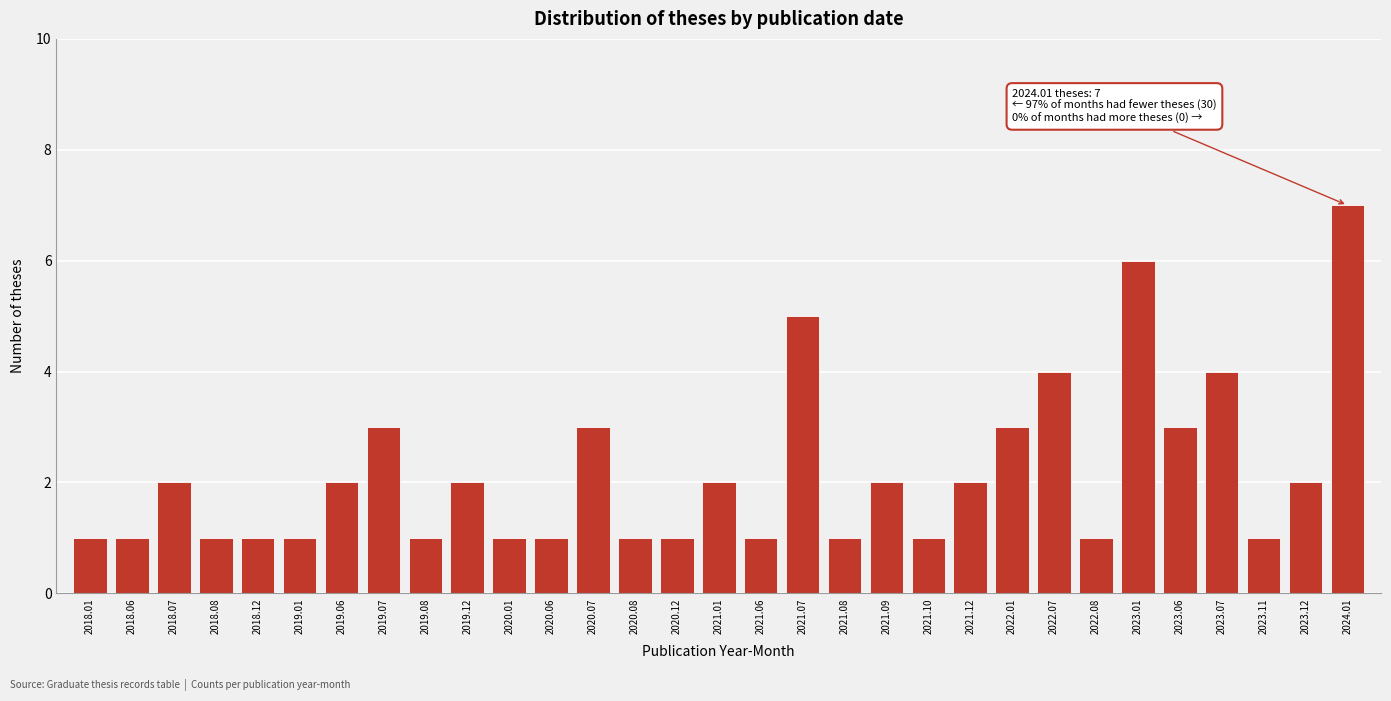

Between 2023.12 and 2019.07, which is larger?

2019.07